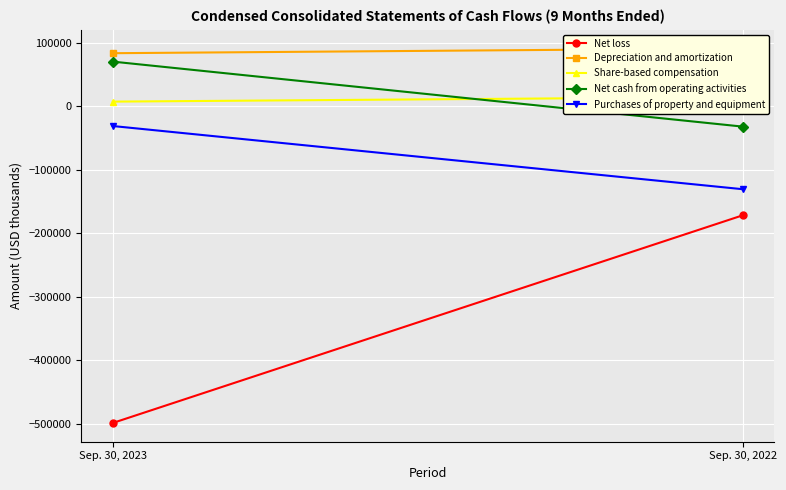

Between Sep. 30, 2023 and Sep. 30, 2022, which is larger?

Sep. 30, 2022